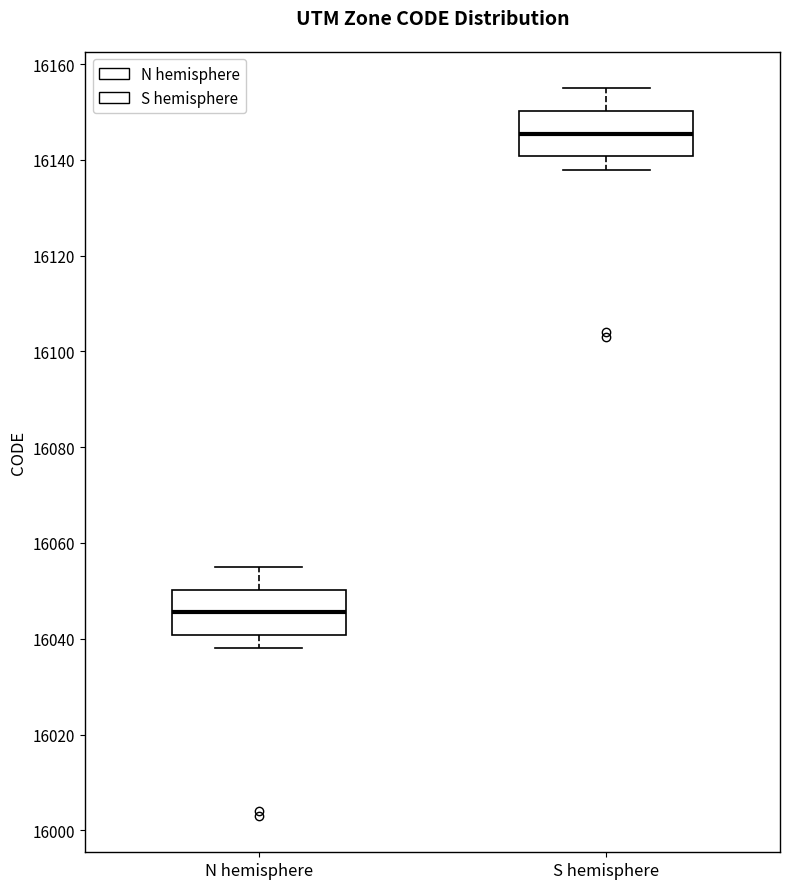

Where does the median line of the box for S hemisphere sit on the y-axis? The values are not printed on the chart, so give them approximately, as read against the axis.

16146